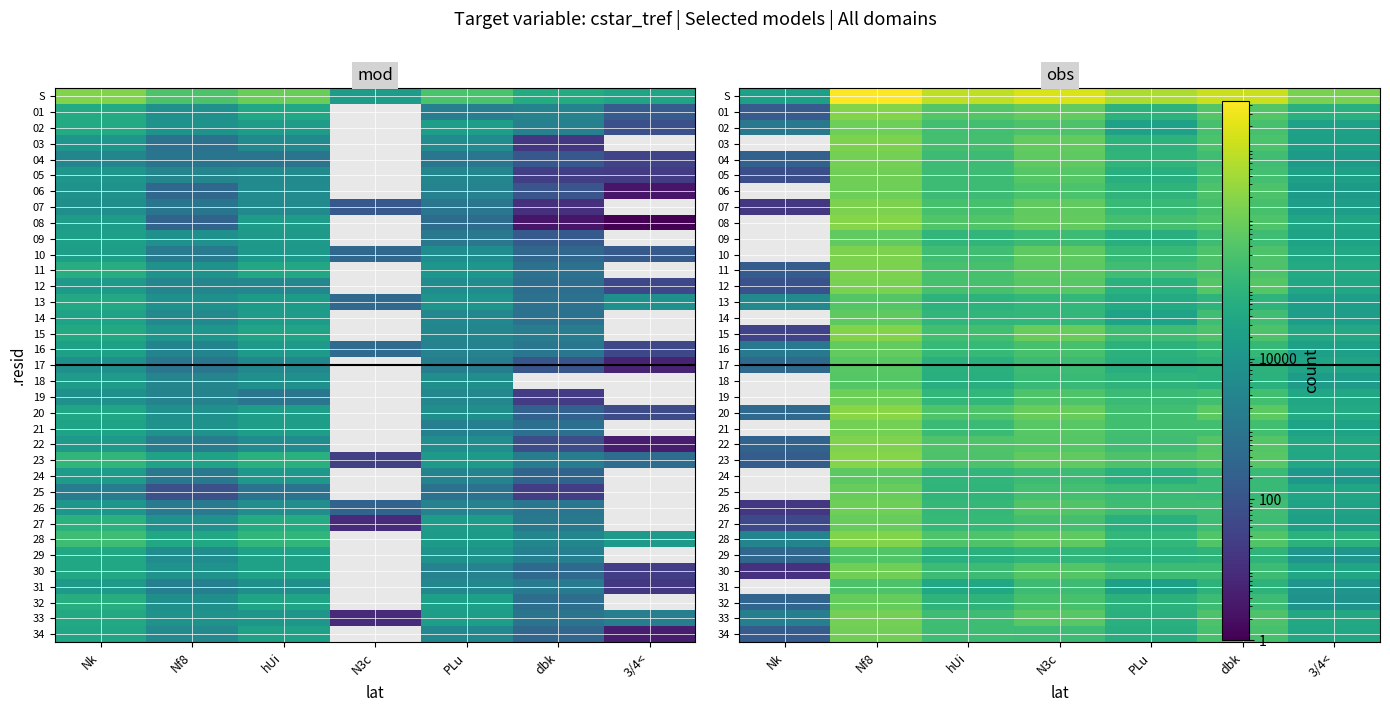

Which has a higher value, Nf8 or Nk?

Nf8